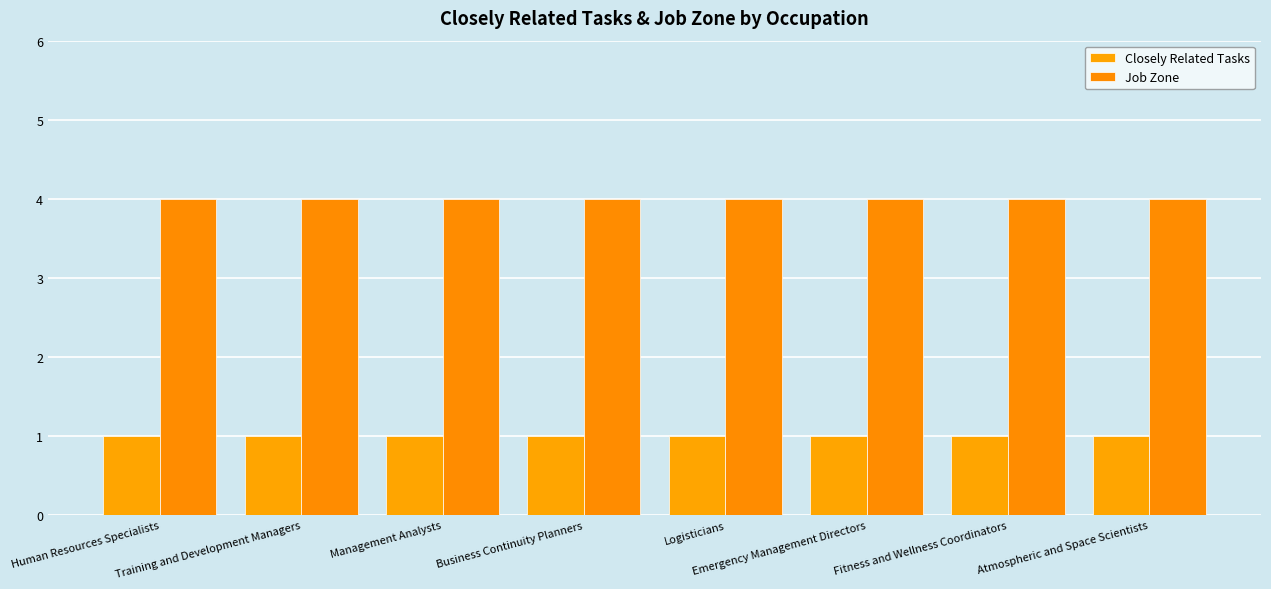

Reading left to right, extract all data points from this chart.

Closely Related Tasks: 1	1	1	1	1	1	1	1
Job Zone: 4	4	4	4	4	4	4	4